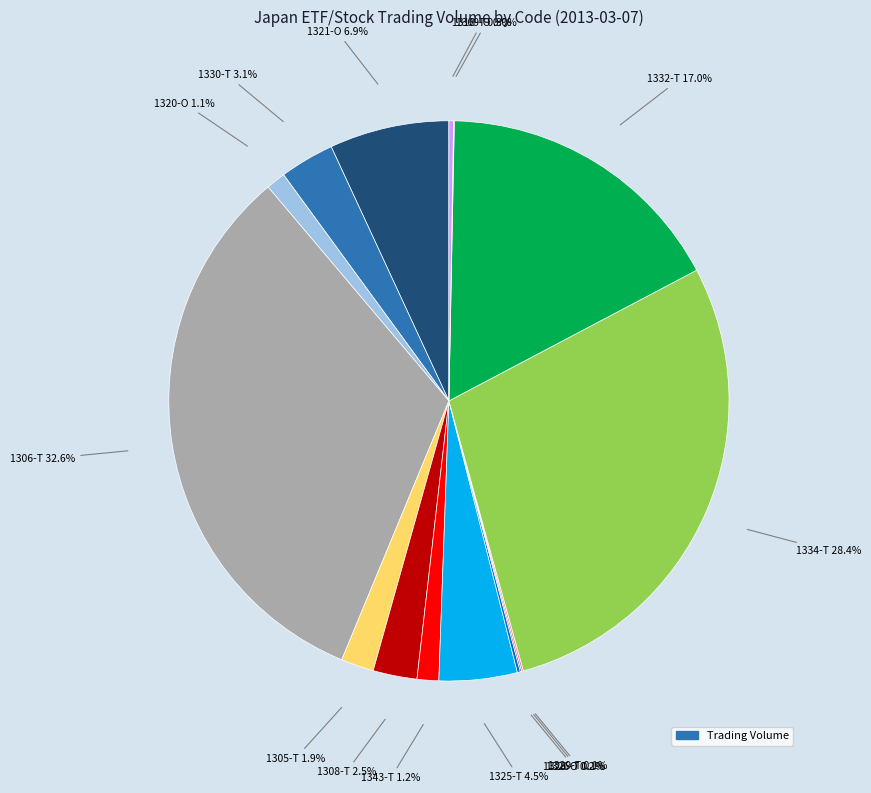

Does any single category account for the majority?

No